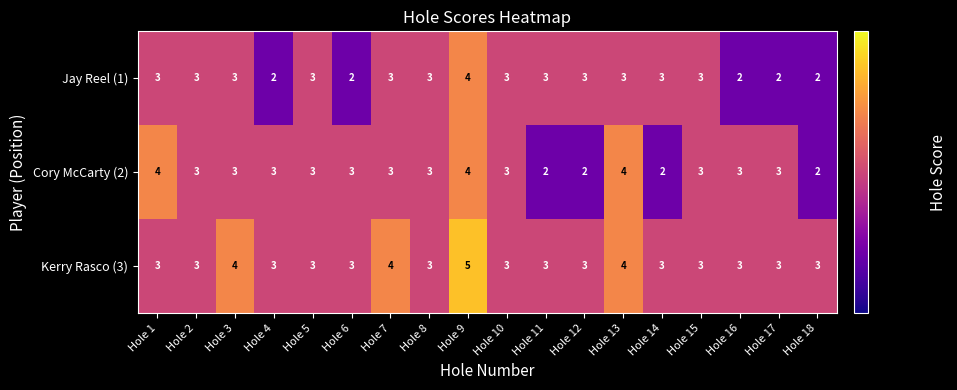

What is the sum of all Cory McCarty (2) values?

53